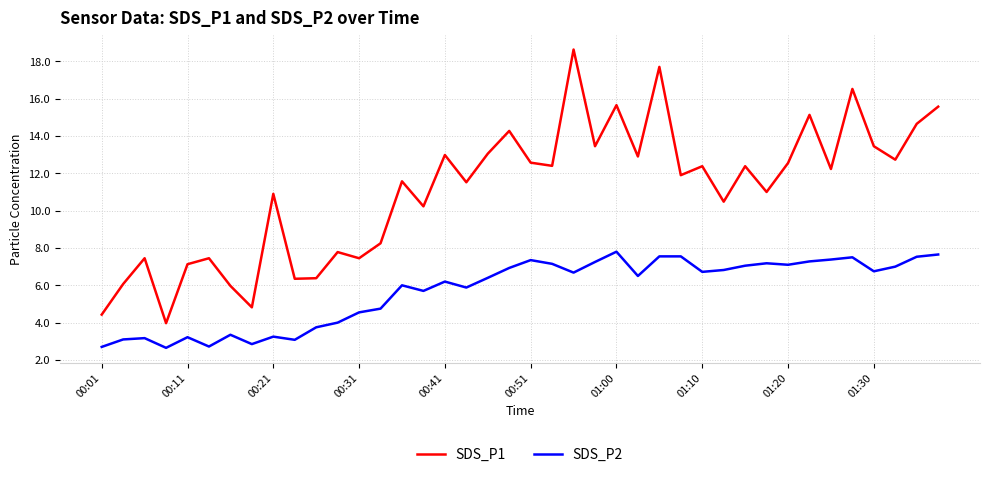

What is the difference between the maximum and minimum values in the SDS_P1 series?

14.7